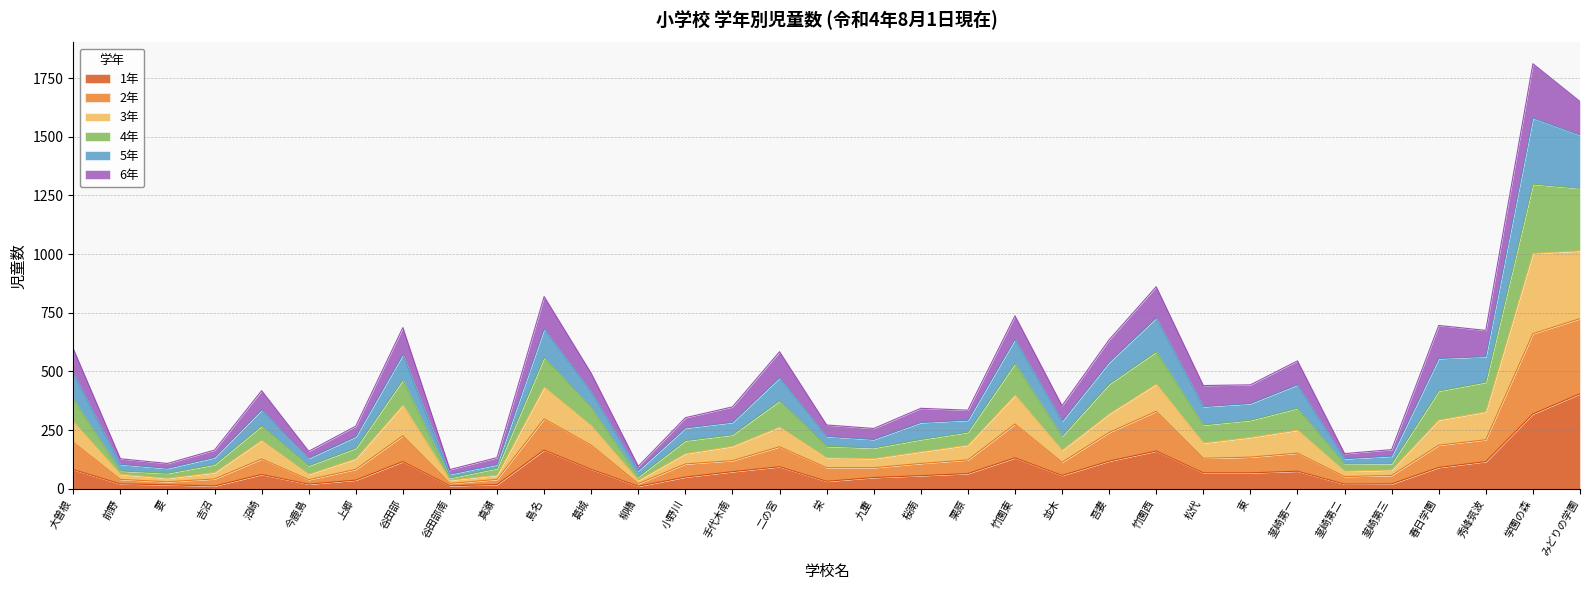

Does the chart display data point markers on the line(s)?

No